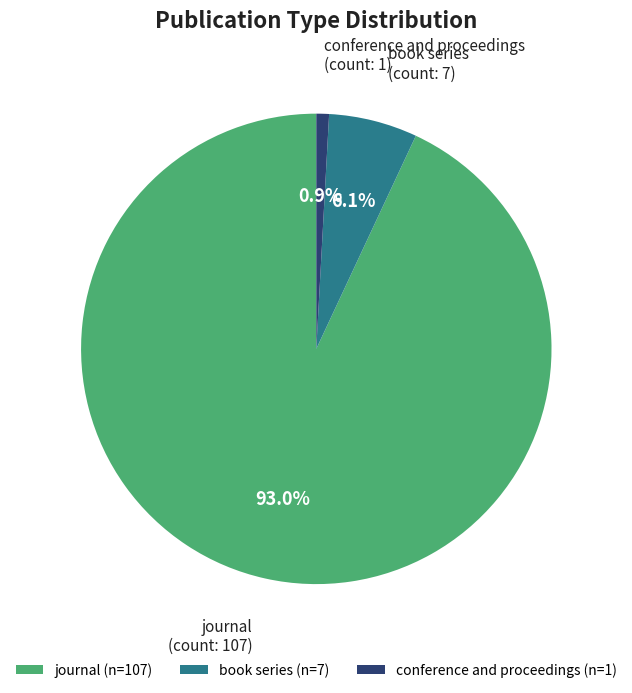

The journal slice represents 99% of the pie. True or false?

False